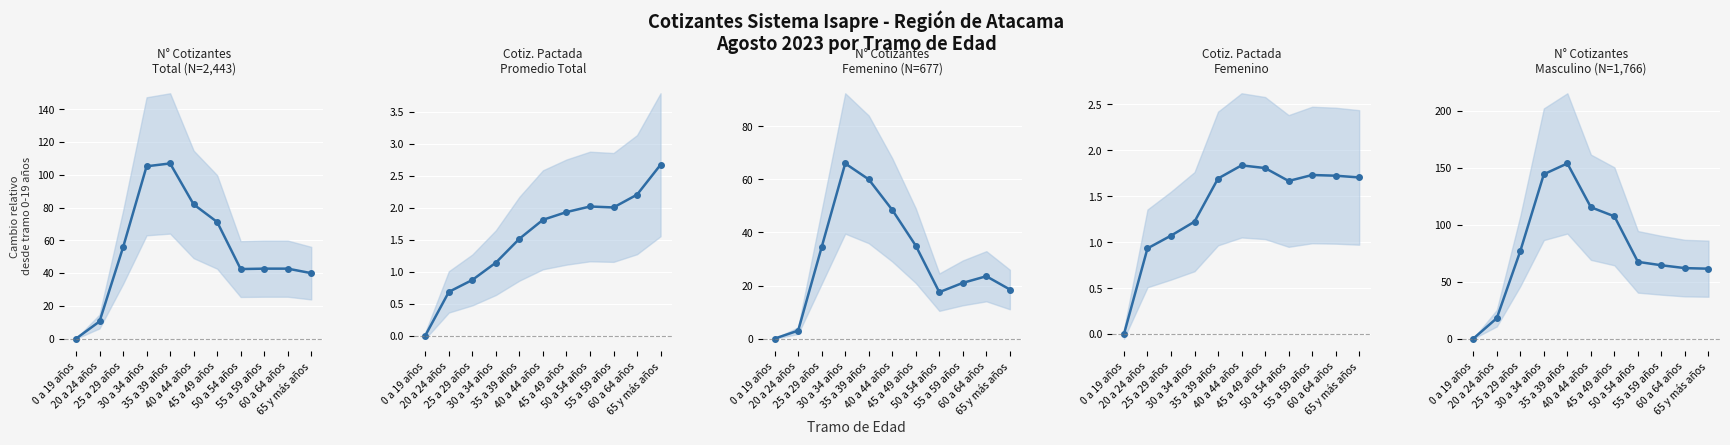

Which has a higher value, 0 a 19 años or 55 a 59 años?

55 a 59 años